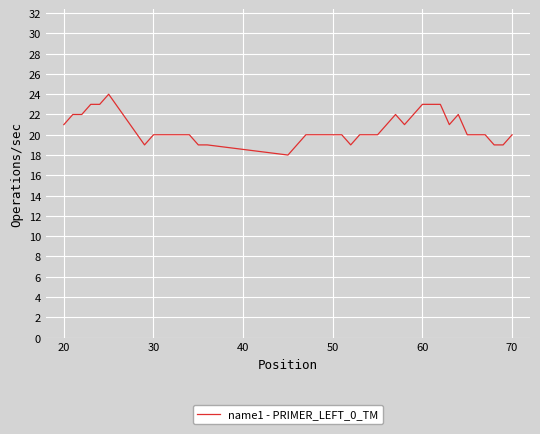

Does the chart have visible grid lines?

Yes